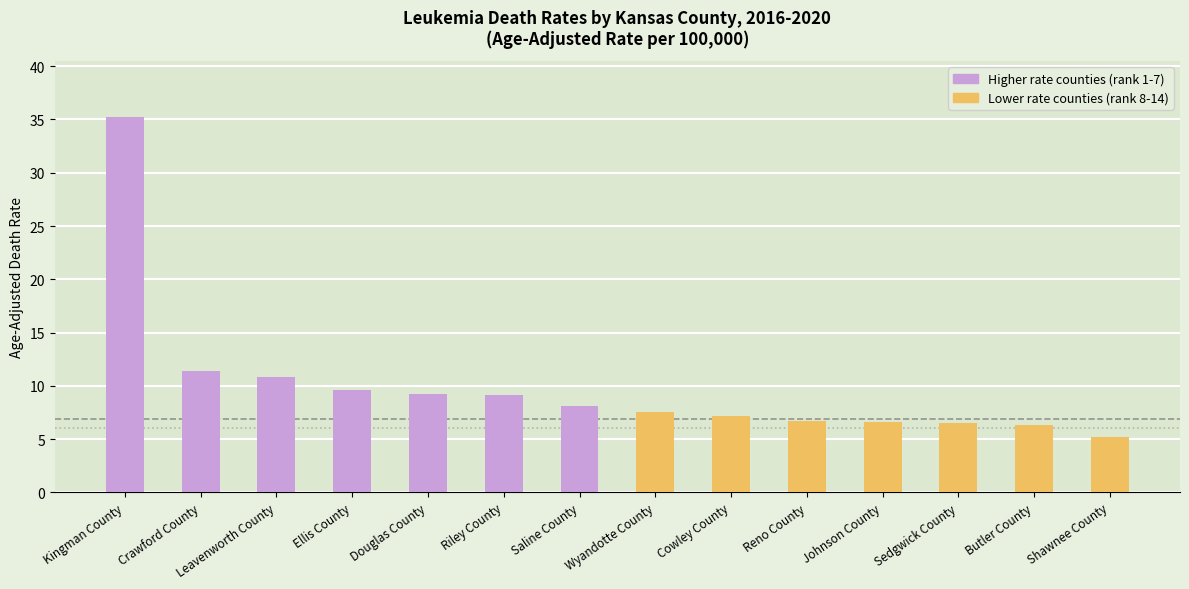

Count the number of categories in the chart.

14